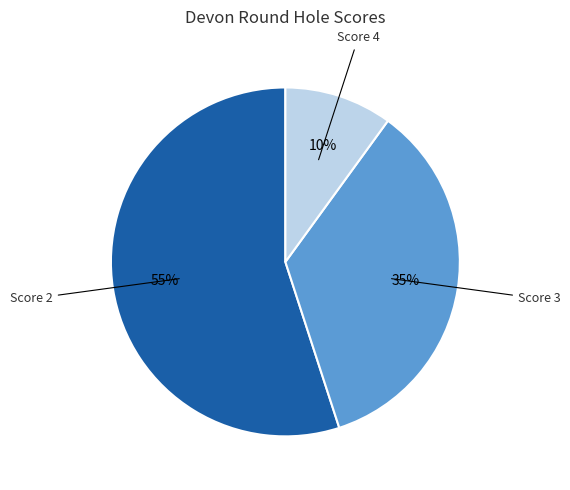

To the nearest percent, what is the difference between the largest and smallest slice percentages?

45%